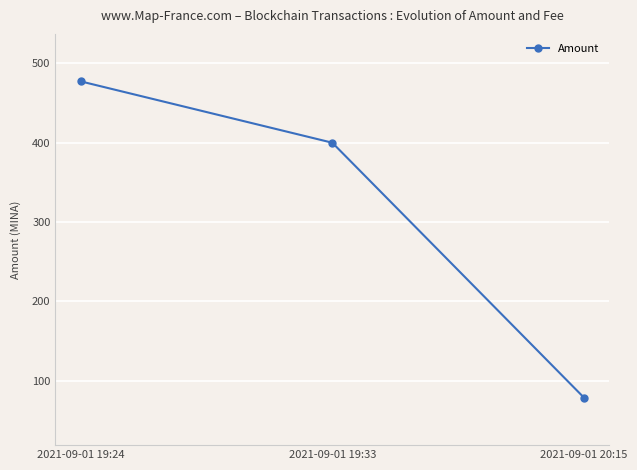

The chart shows a value of 621.4 at 2021-09-01 19:33. True or false?

False